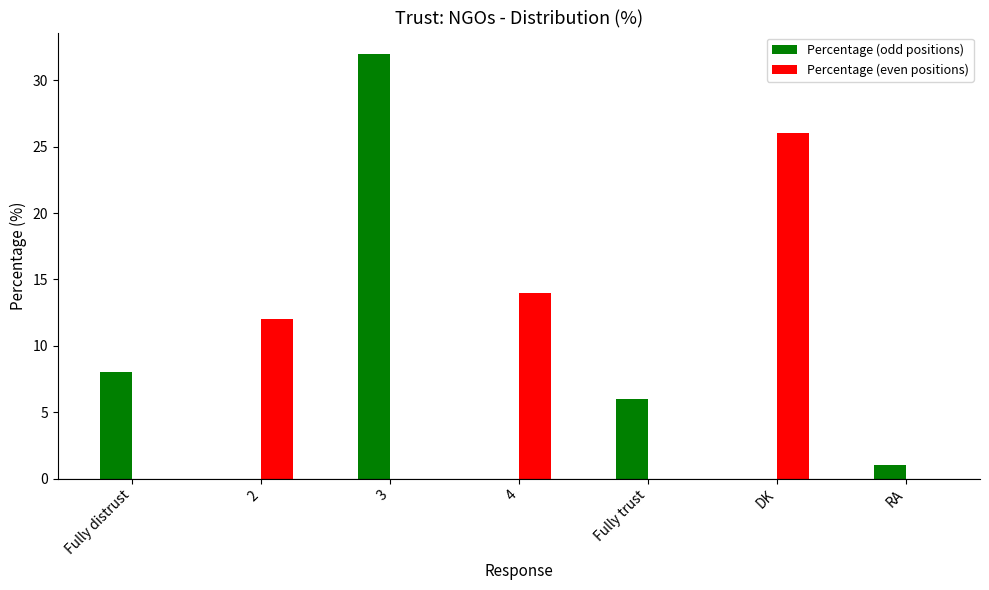

Reading left to right, extract all data points from this chart.

Percentage (odd positions): 8	0	32	0	6	0	1
Percentage (even positions): 0	12	0	14	0	26	0